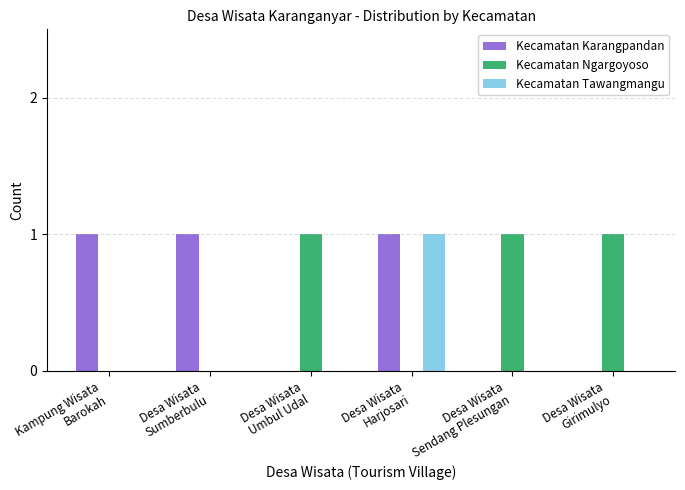

Reading left to right, list all the values displayed in this chart.

Kecamatan Karangpandan: Kampung Wisata
Barokah=1	Desa Wisata
Sumberbulu=1	Desa Wisata
Umbul Udal=0	Desa Wisata
Harjosari=1	Desa Wisata
Sendang Plesungan=0	Desa Wisata
Girimulyo=0
Kecamatan Ngargoyoso: Kampung Wisata
Barokah=0	Desa Wisata
Sumberbulu=0	Desa Wisata
Umbul Udal=1	Desa Wisata
Harjosari=0	Desa Wisata
Sendang Plesungan=1	Desa Wisata
Girimulyo=1
Kecamatan Tawangmangu: Kampung Wisata
Barokah=0	Desa Wisata
Sumberbulu=0	Desa Wisata
Umbul Udal=0	Desa Wisata
Harjosari=1	Desa Wisata
Sendang Plesungan=0	Desa Wisata
Girimulyo=0